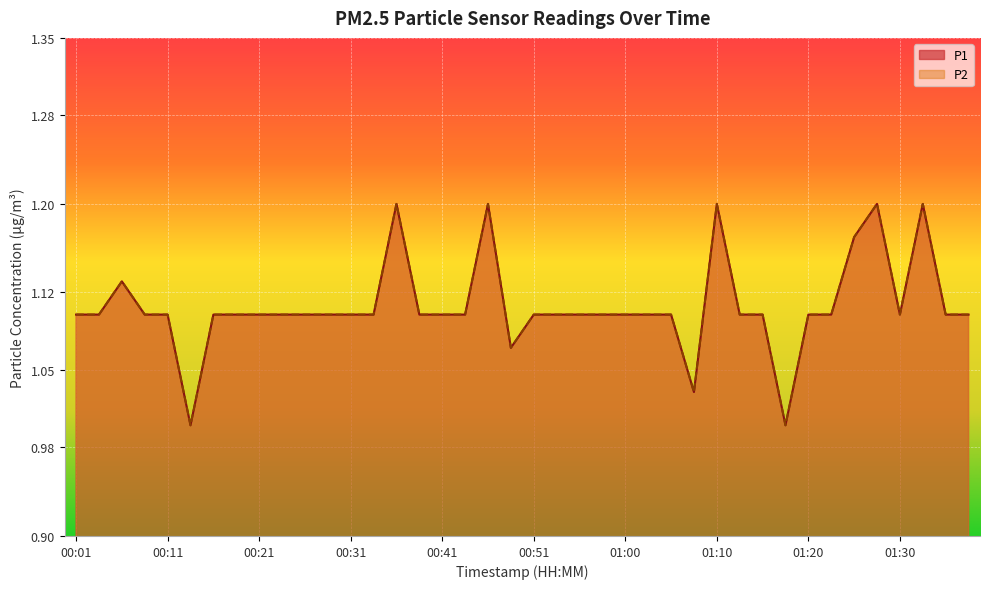

What is the lowest value of the P2 series?

1.0